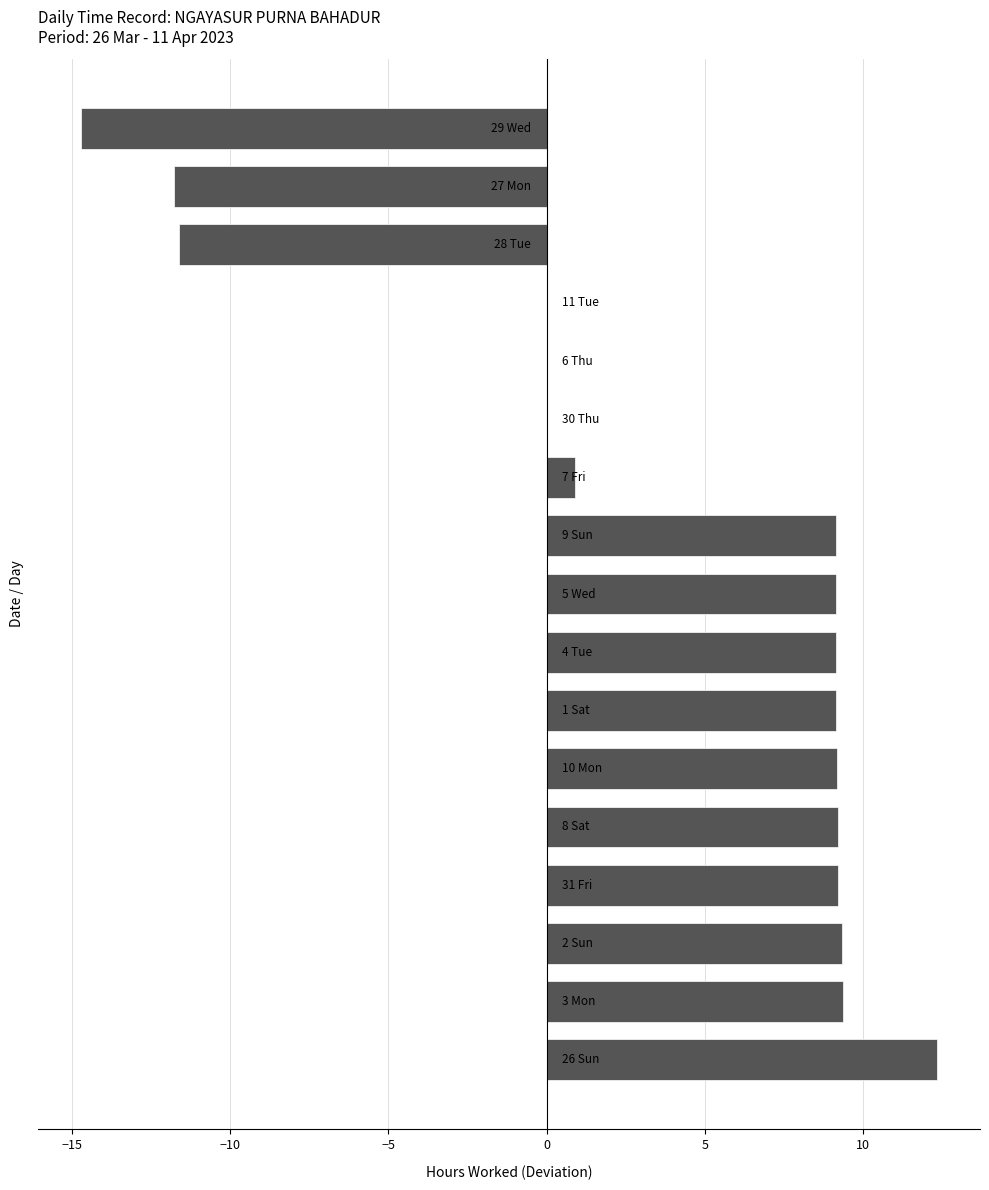

How many data points does each series have?

17